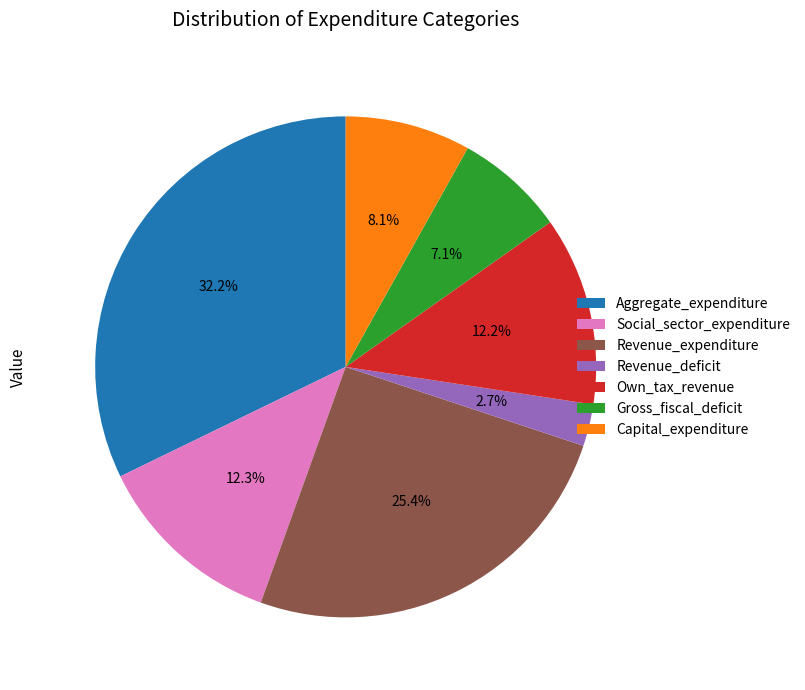

What is the ratio of the value at Social_sector_expenditure to the value at Gross_fiscal_deficit?

1.7